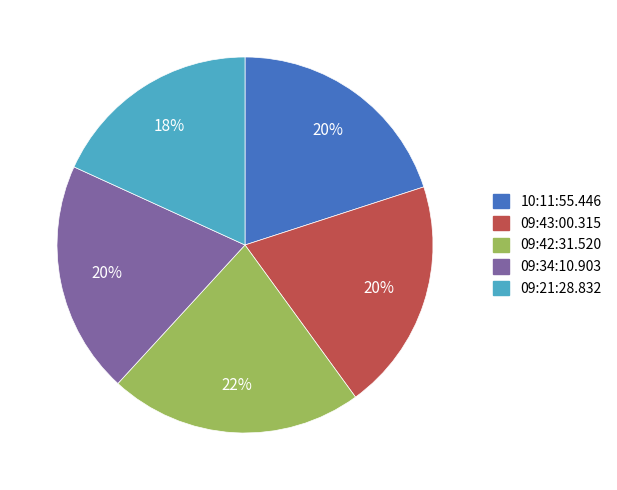

What percentage is the 09:43:00.315 slice, to the nearest percent?

20%